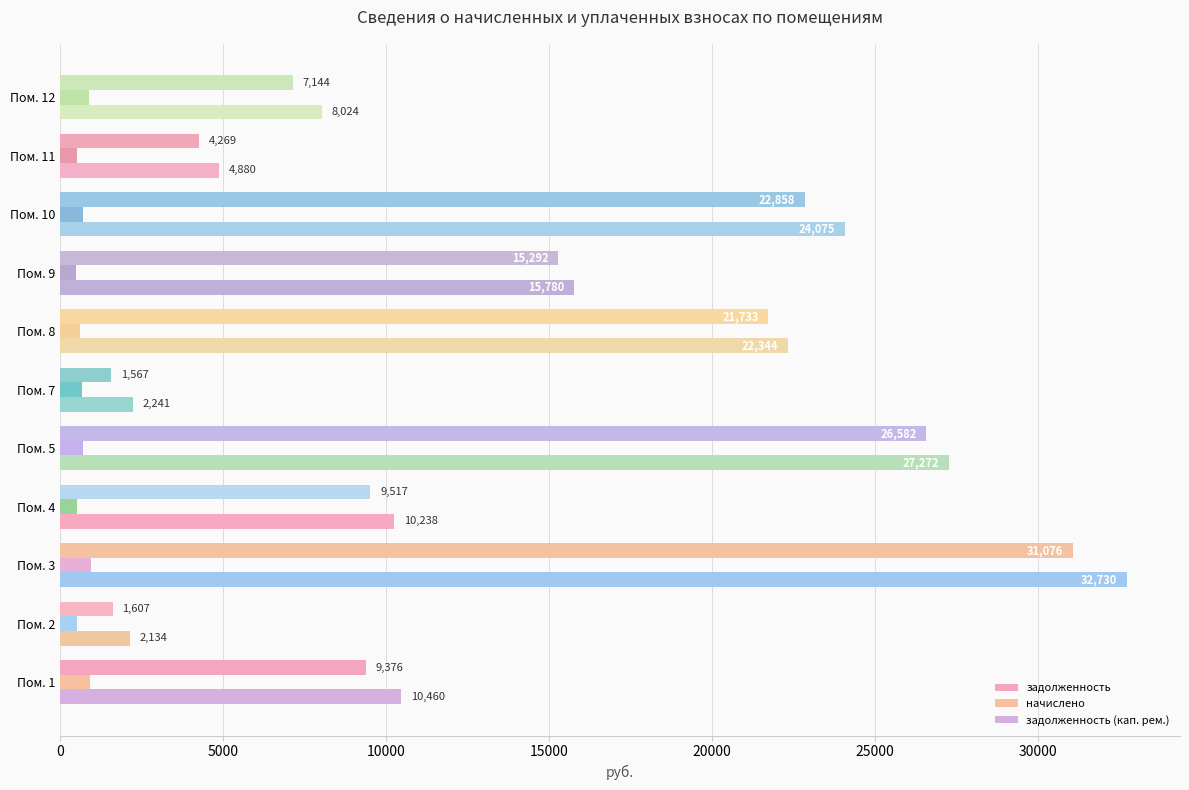

Where is задолженность nearest to the value 16321?

Пом. 9